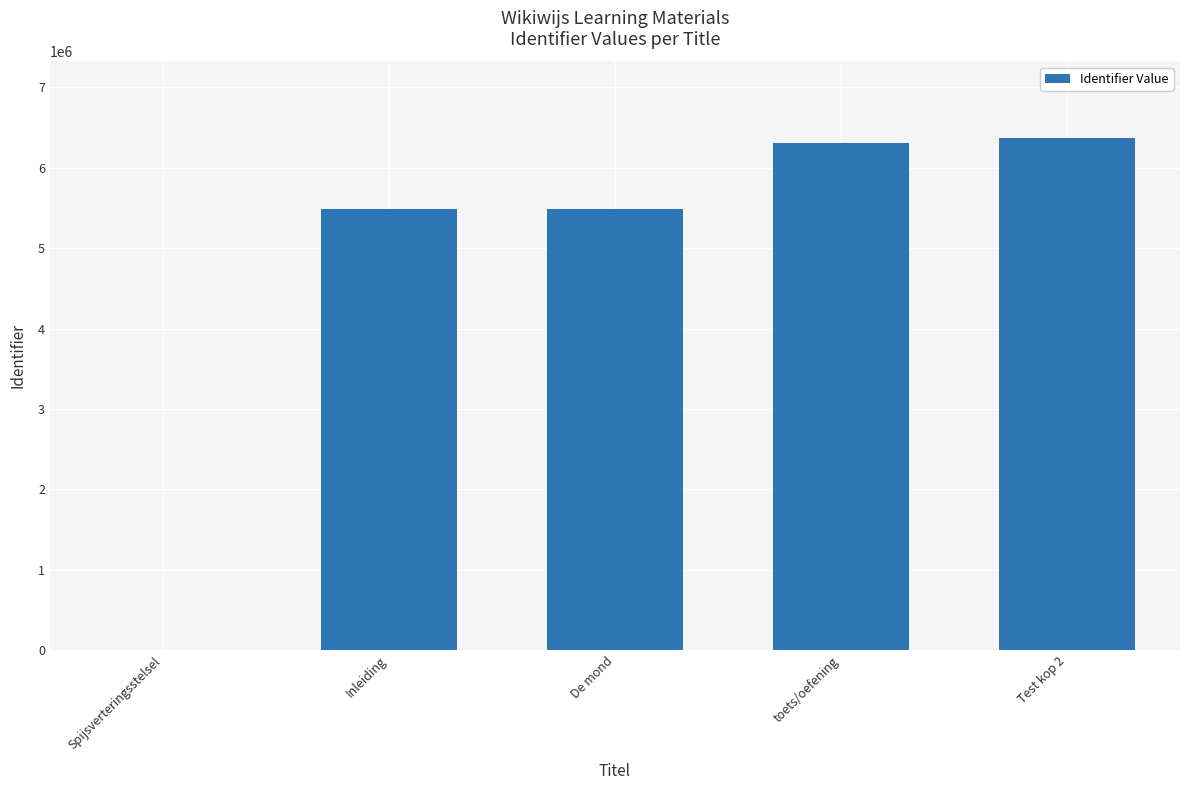

What is the sum of all values?

23642954